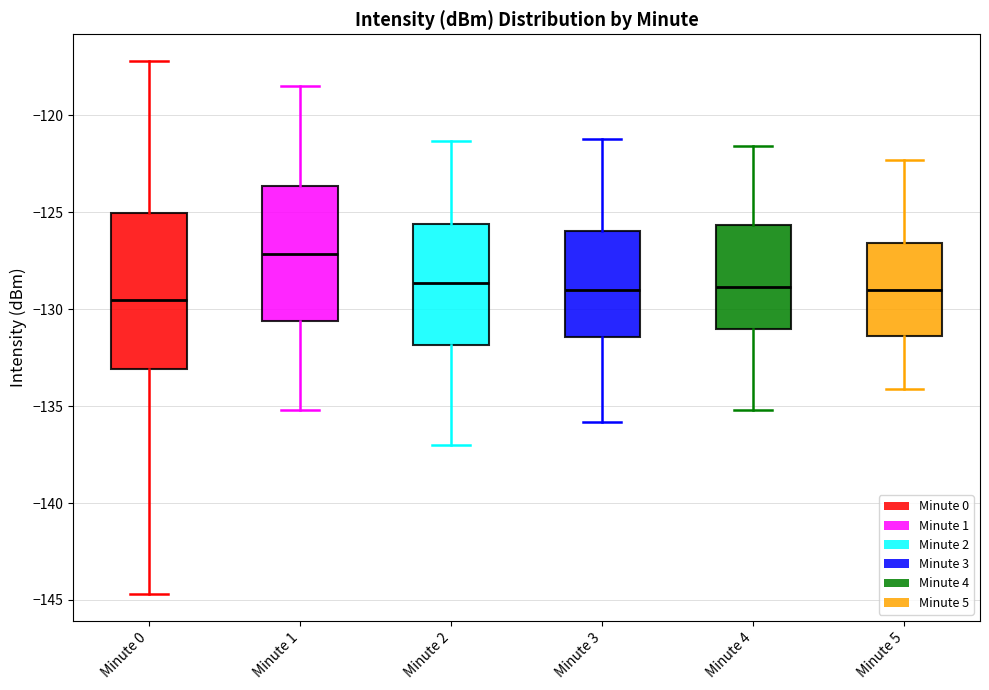

Reading left to right, transcribe this box plot: for each box, give where its median line is, the range the box spans, and where its two whiskers end, as read against the y-axis. The values are not printed on the chart, so give them approximately, as read against the axis.

Minute 0: median -129.5, box -133.0 to -125.0, whiskers -144.5 to -117.0
Minute 1: median -127.0, box -130.5 to -123.5, whiskers -135.0 to -118.5
Minute 2: median -128.5, box -132.0 to -125.5, whiskers -137.0 to -121.5
Minute 3: median -129.0, box -131.5 to -126.0, whiskers -136.0 to -121.0
Minute 4: median -129.0, box -131.0 to -125.5, whiskers -135.0 to -121.5
Minute 5: median -129.0, box -131.5 to -126.5, whiskers -134.0 to -122.5